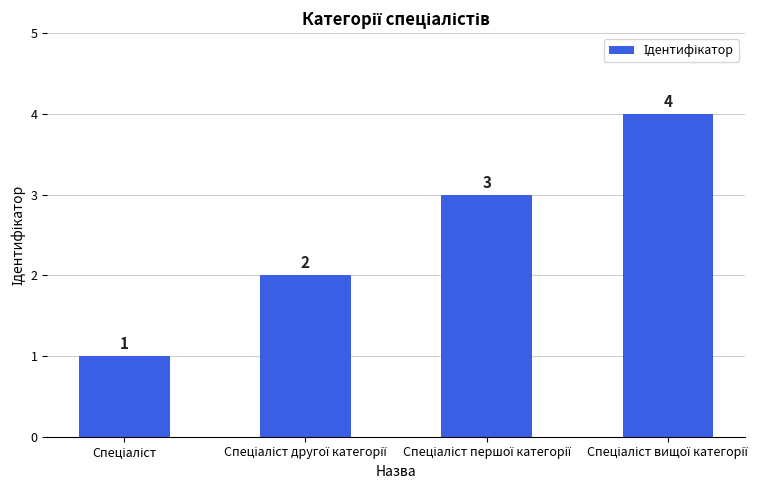

How many values are between 2 and 4?

3